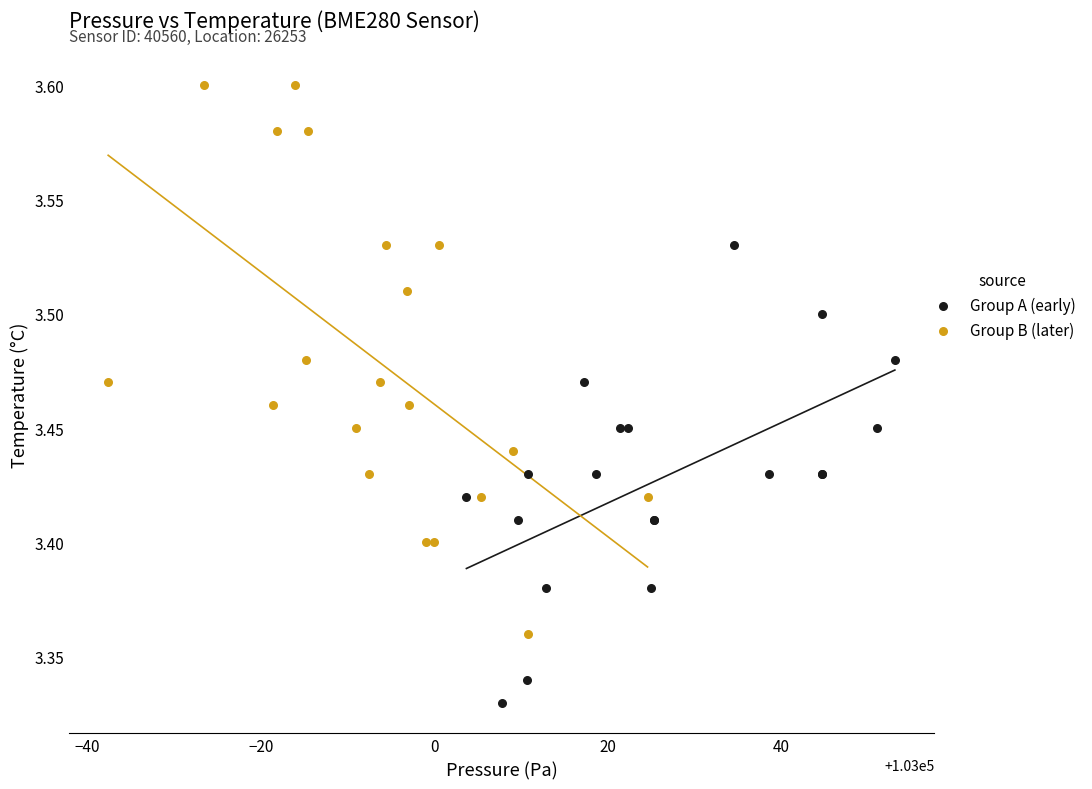

Which series contains the lowest Y value?

Group A (early)